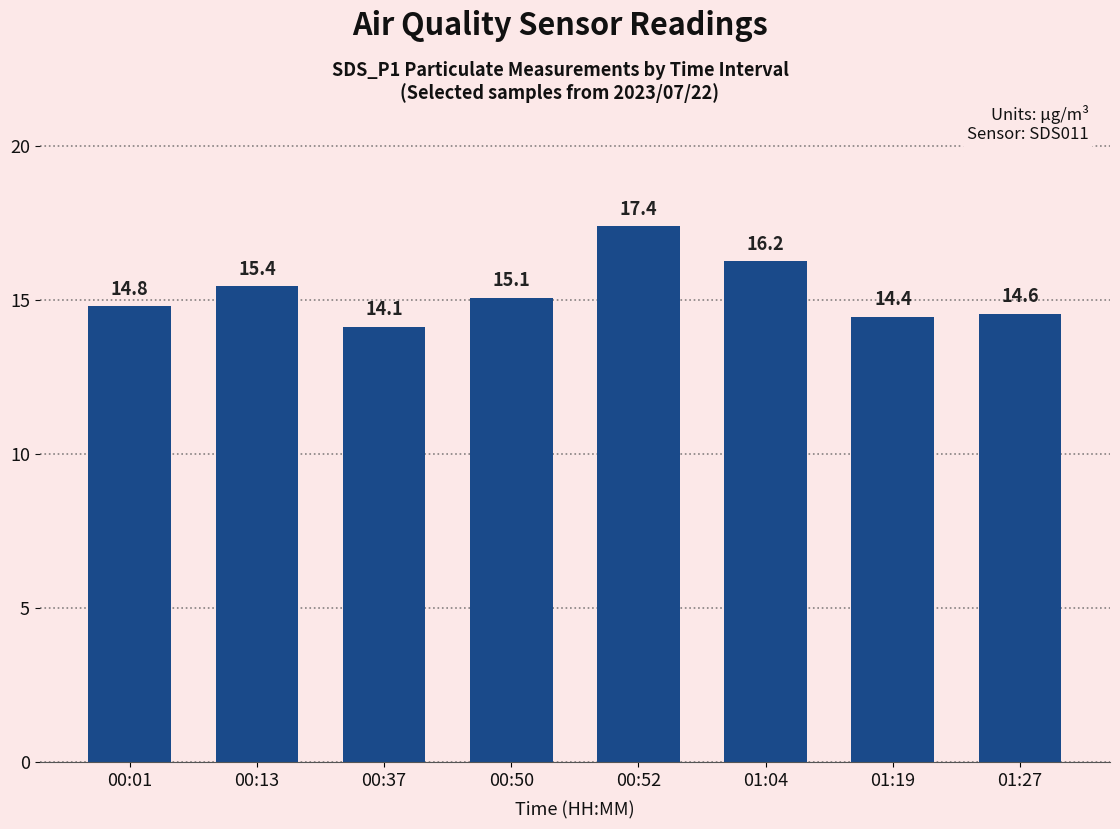

At which category does the chart reach its minimum across all series?

00:37